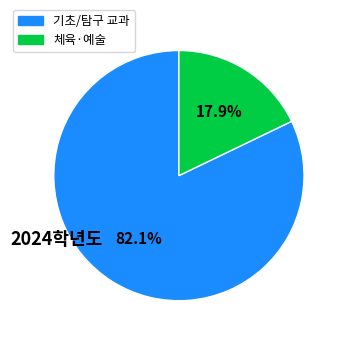

Does any single category account for the majority?

Yes